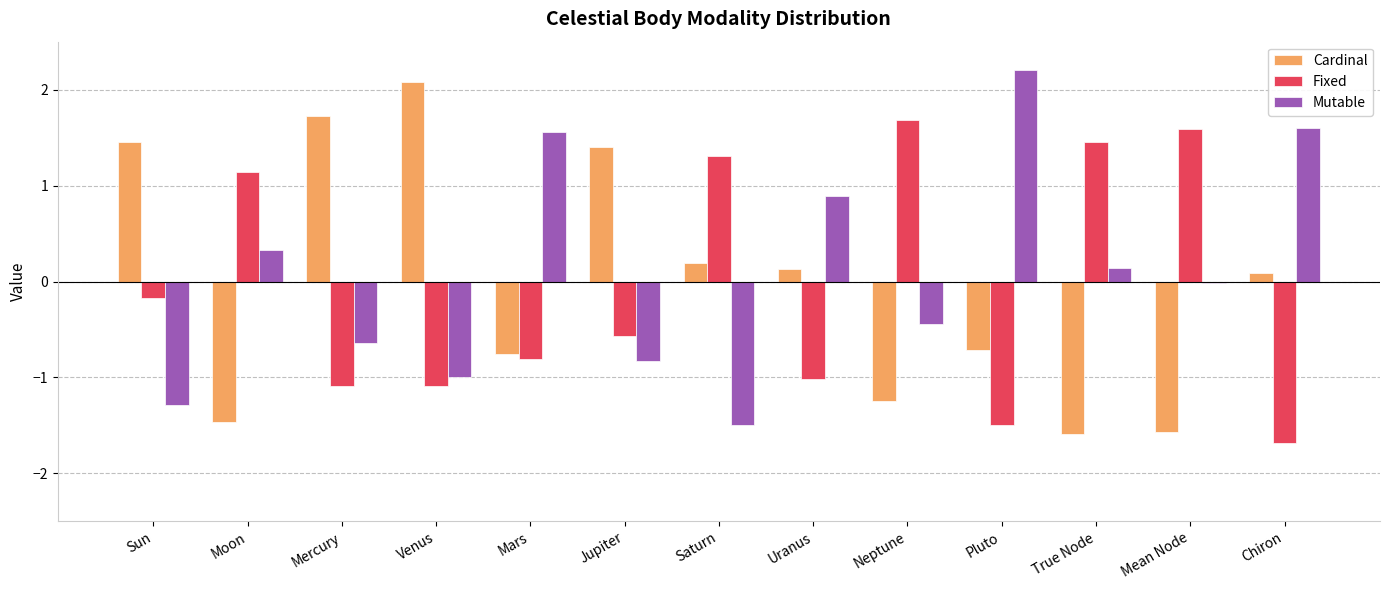

Is the value of Fixed at Mercury greater than the value of Cardinal at Mean Node?

Yes